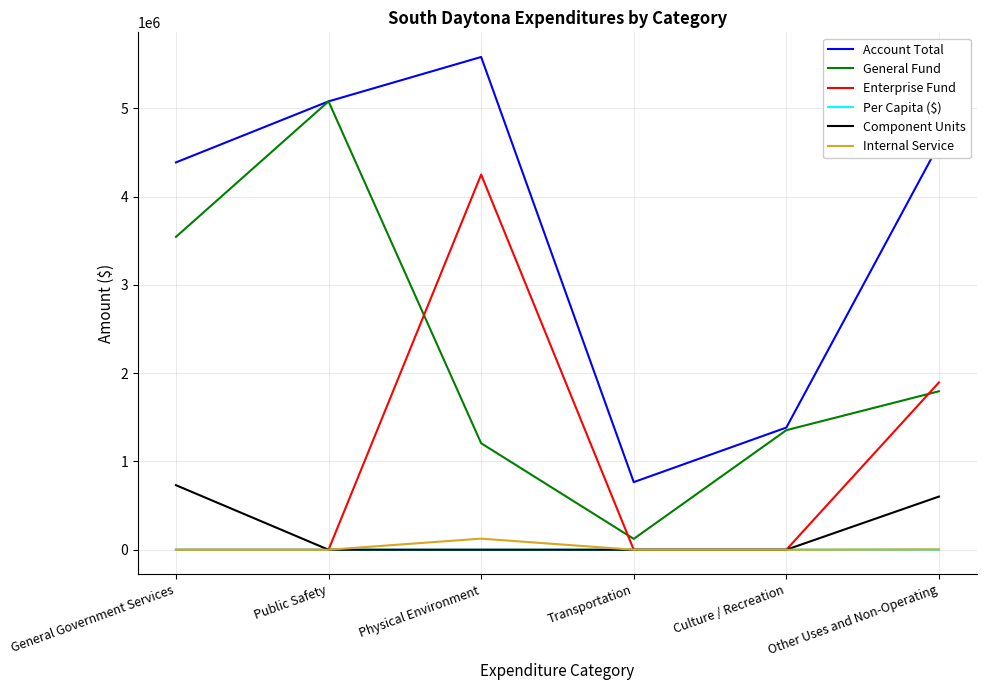

Which series has the largest range (max minus min)?

General Fund